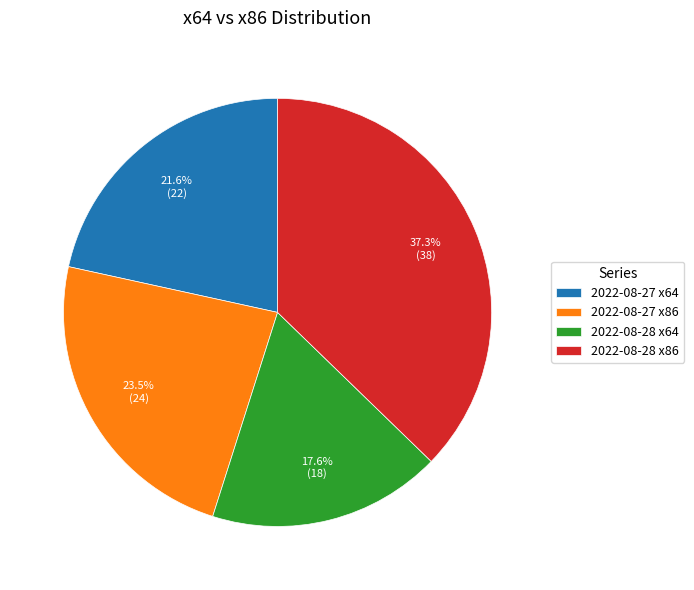

What is the smallest slice in the pie chart?

2022-08-28 x64